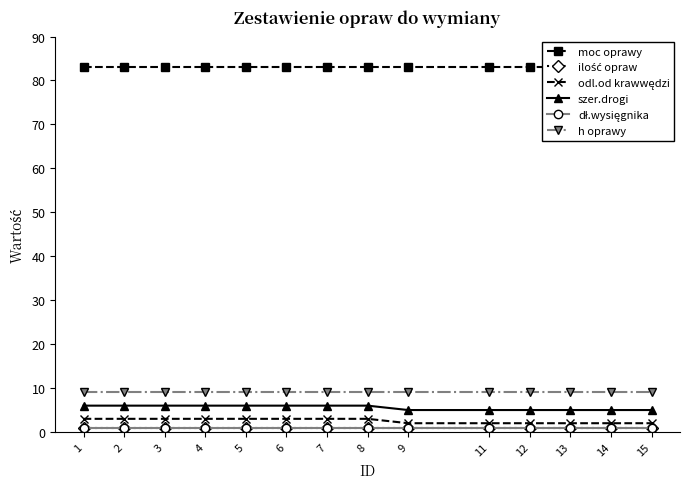

What value does the dł.wysięgnika series have at 8?

1